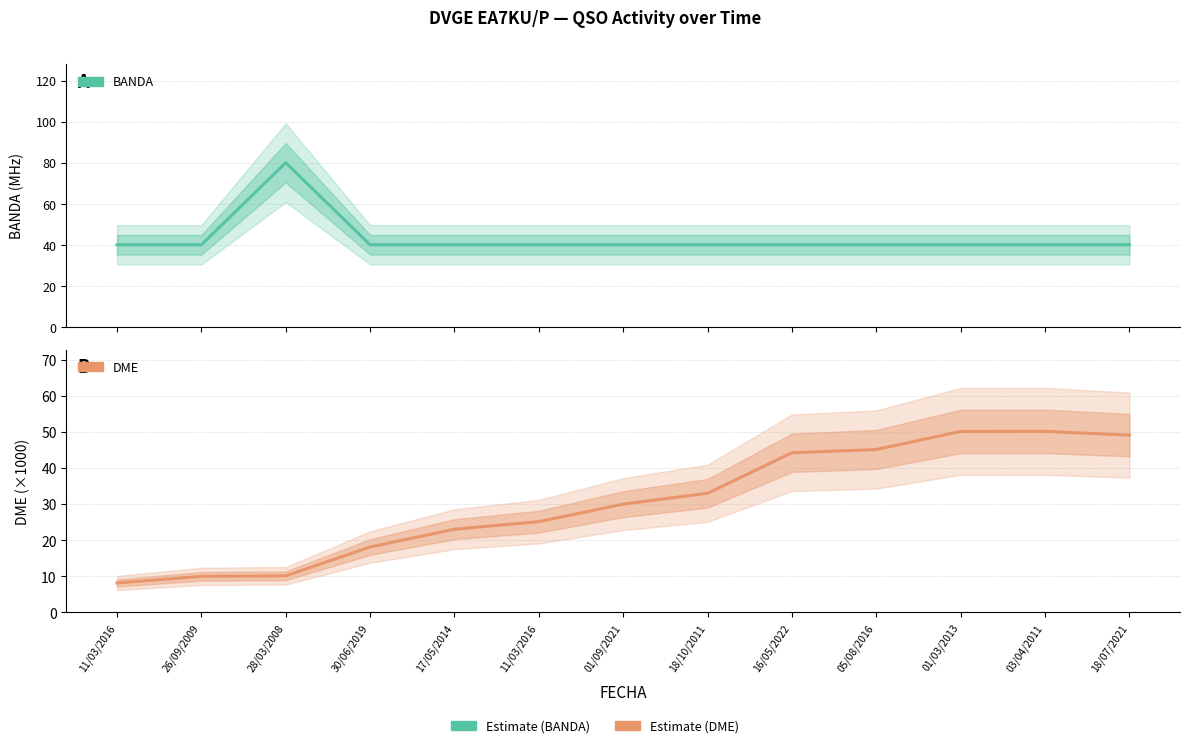

How many lines are shown in the chart?

2